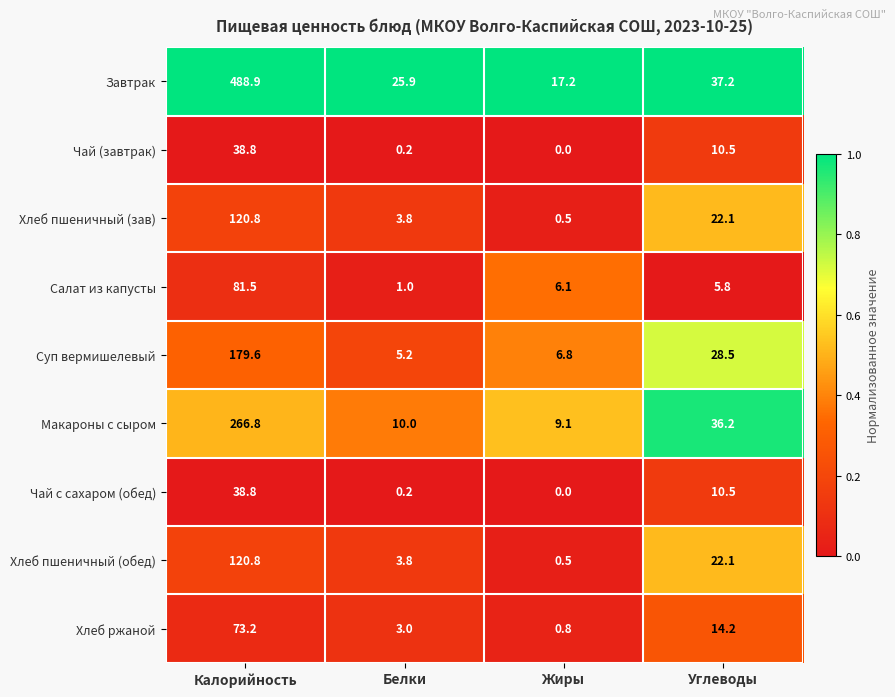

At which label is Завтрак closest to 253?

Углеводы